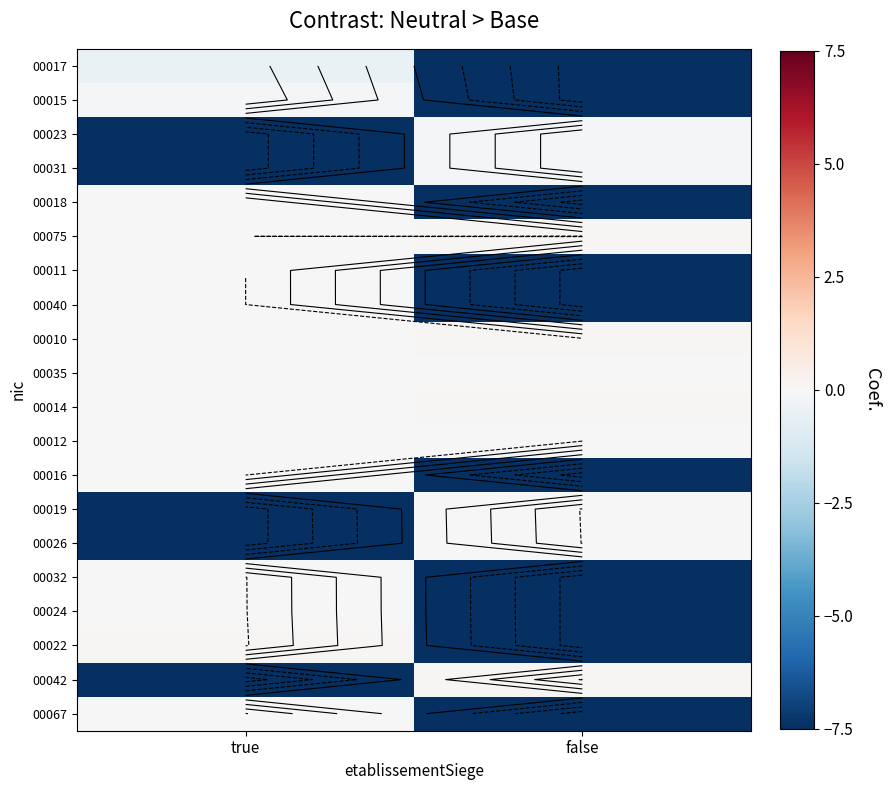

Is it true that 00026 equals -3.7 at true?

False